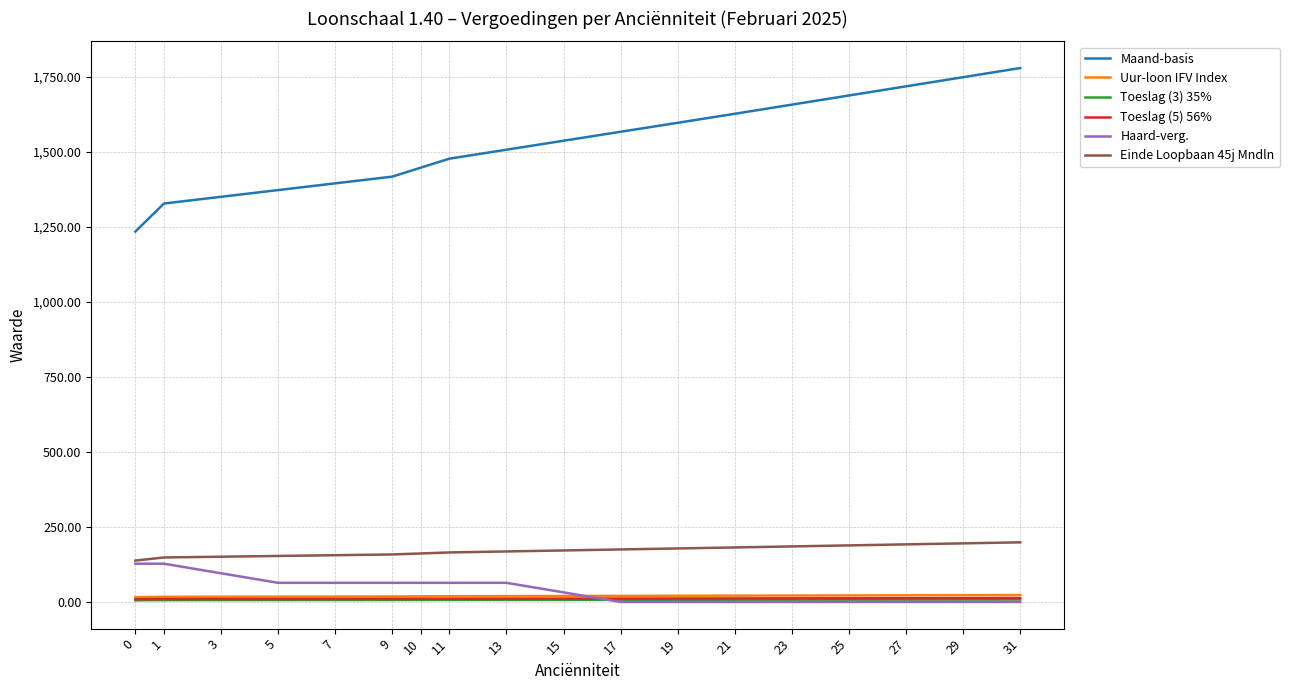

Which series has the largest range (max minus min)?

Maand-basis